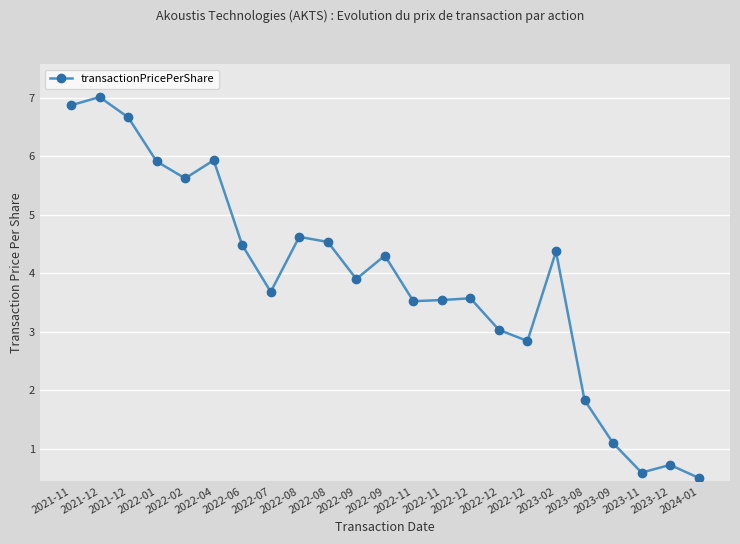

At which label is the value closest to 3?

2022-12